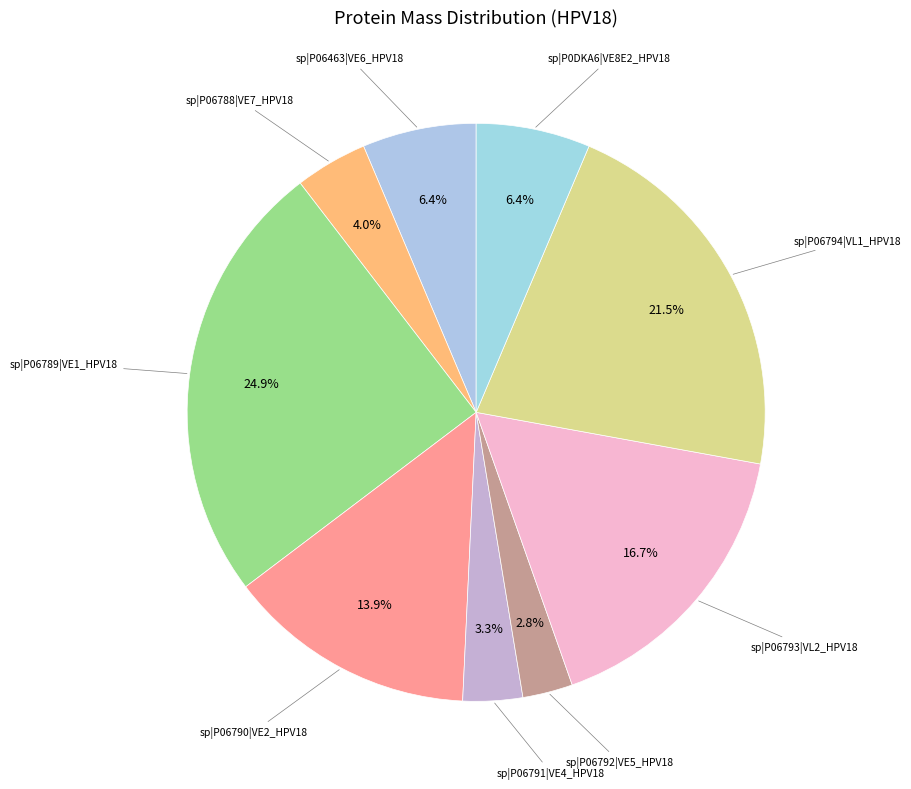

How many slices are in this pie chart?

9